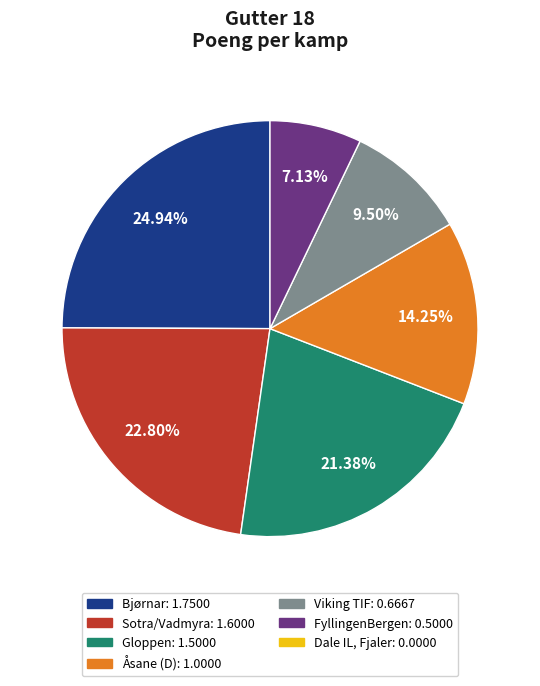

Is there a majority slice in this chart?

No